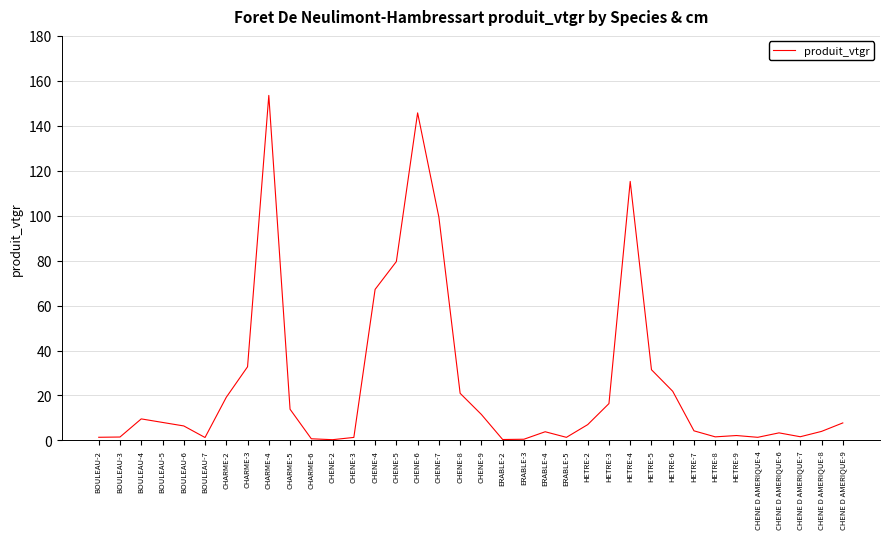

At which label is the value closest to 76?

CHENE-5